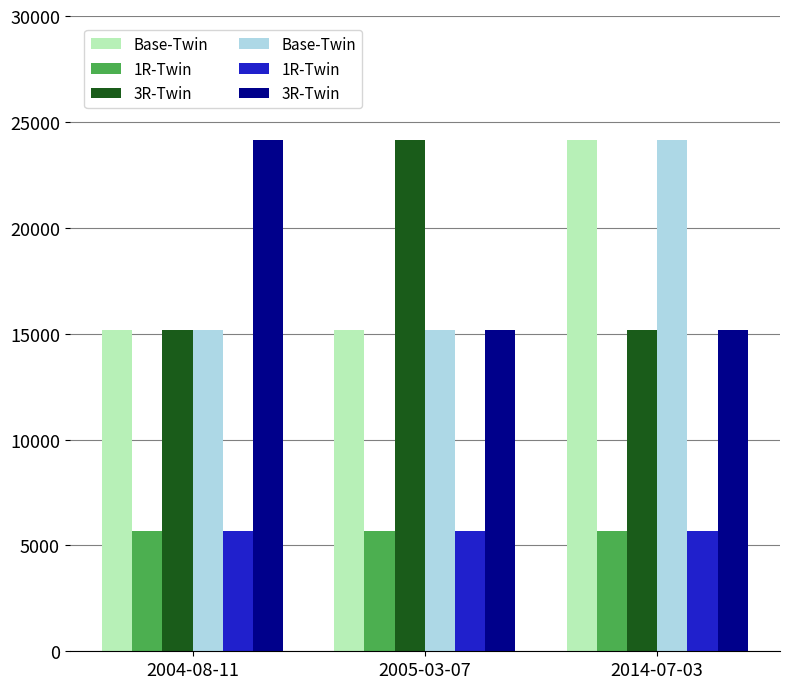

Which series has the widest spread of values?

Base-Twin